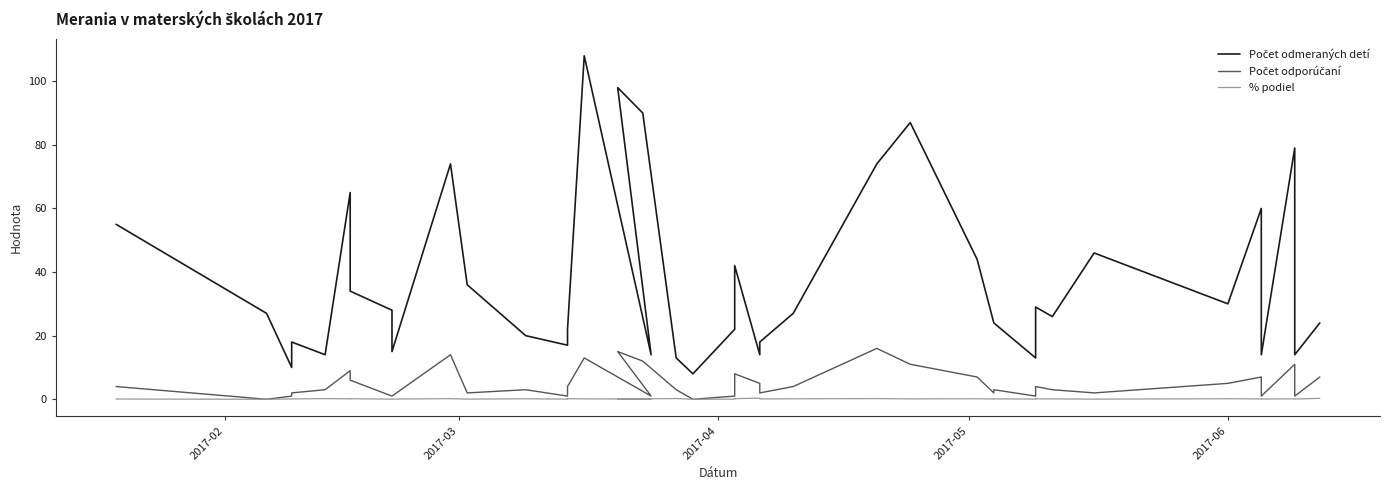

Is this an area chart (filled region under the line)?

No